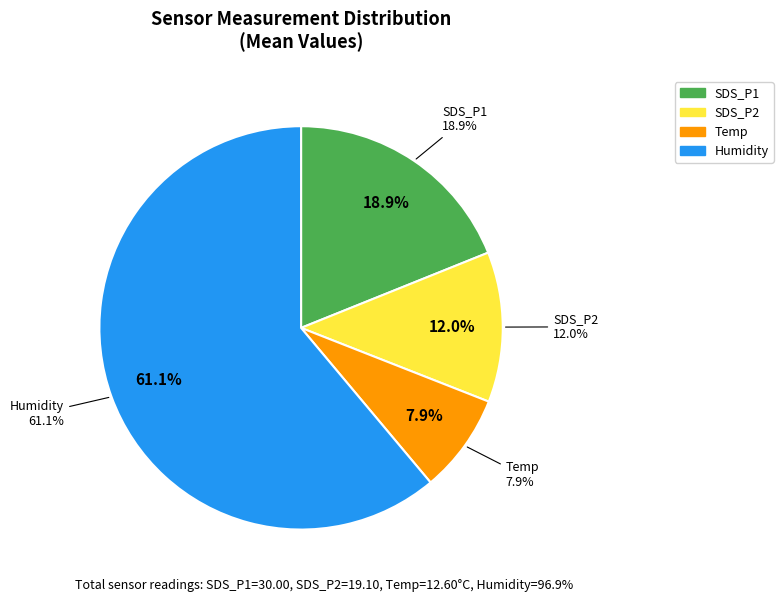

Does Max_cycle represent more than half of the total?

Yes